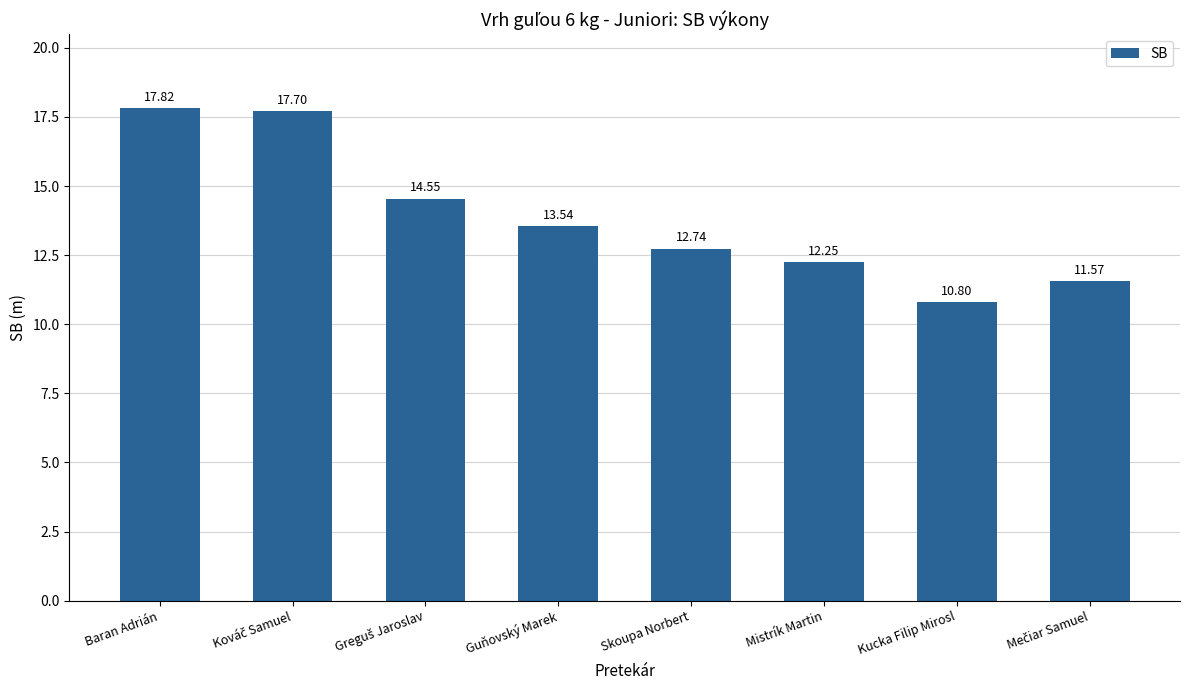

What is the difference between the values at Guňovský Marek and Mistrík Martin?

1.3